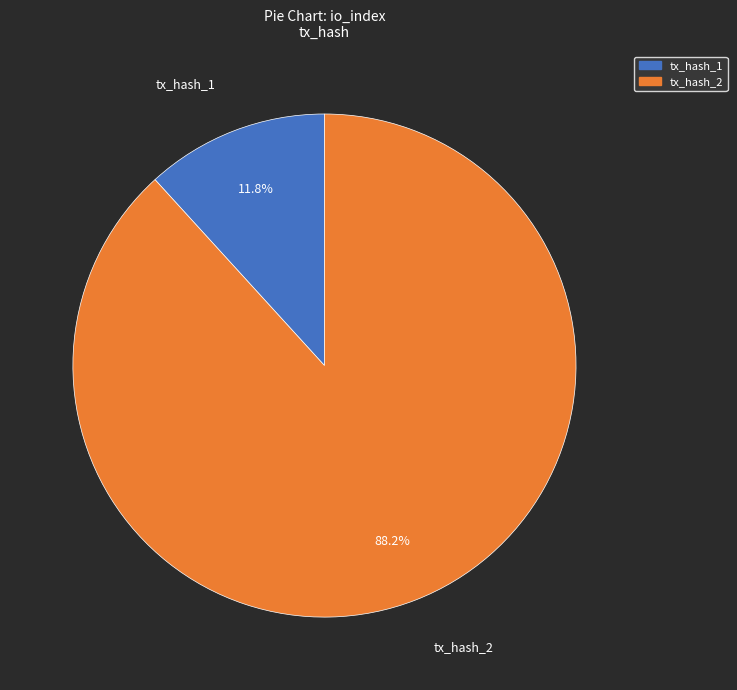

To the nearest percent, what is the difference between the tx_hash_2 and tx_hash_1 slice percentages?

76%